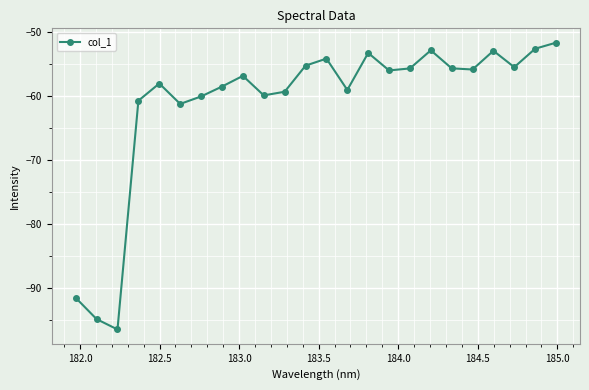

What is the minimum value shown in the chart?

-96.5